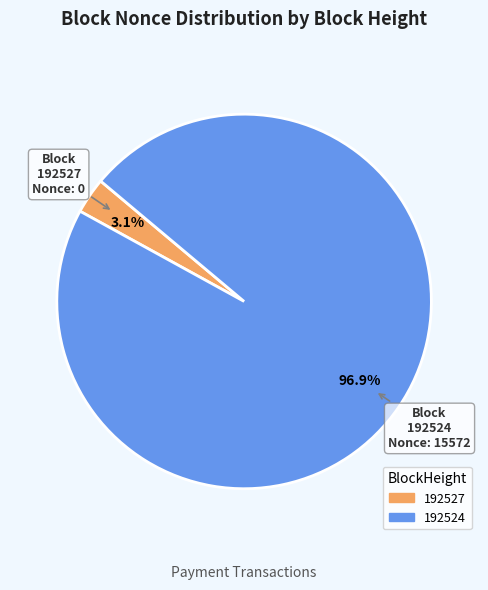

Rank the categories by value from highest to lowest.

192524, 192527